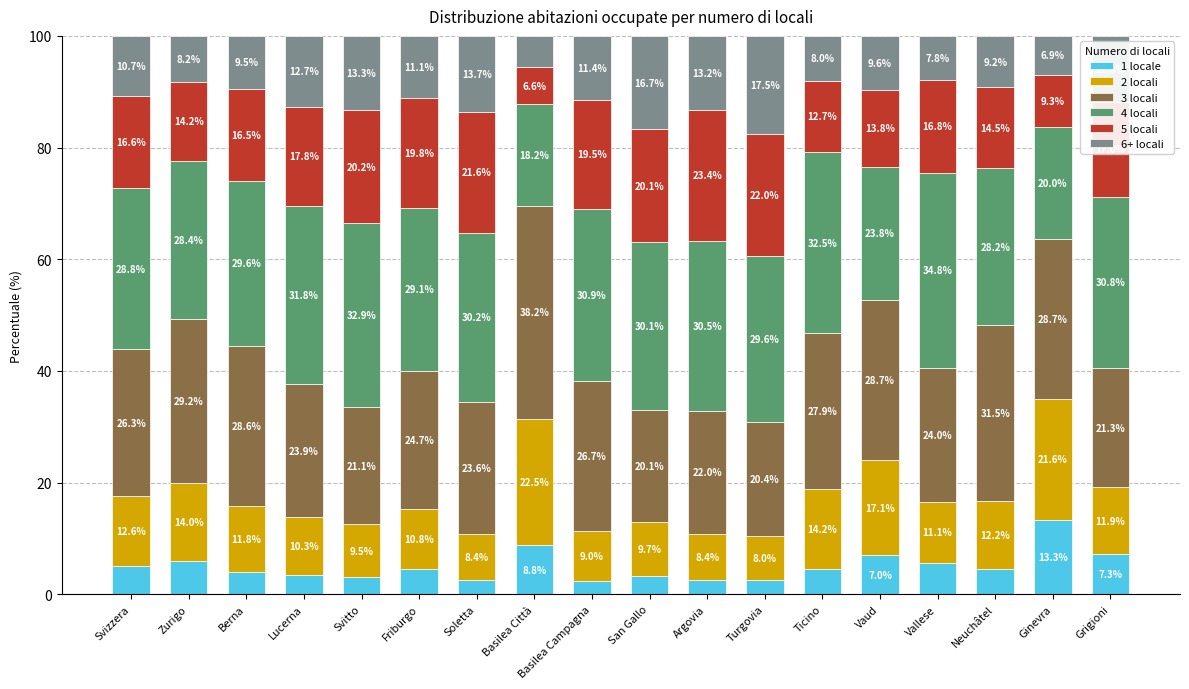

What is the sum of the 1 locale values at Ginevra and Basilea Campagna?

15.7